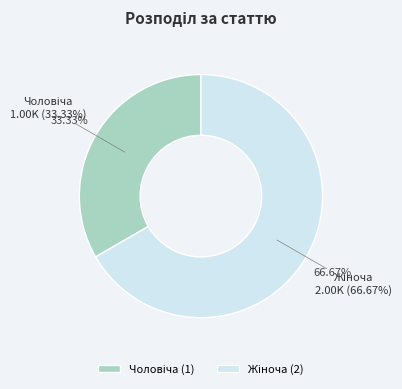

Approximately how many times larger is the value at Чоловіча compared to Жіноча?

0.5